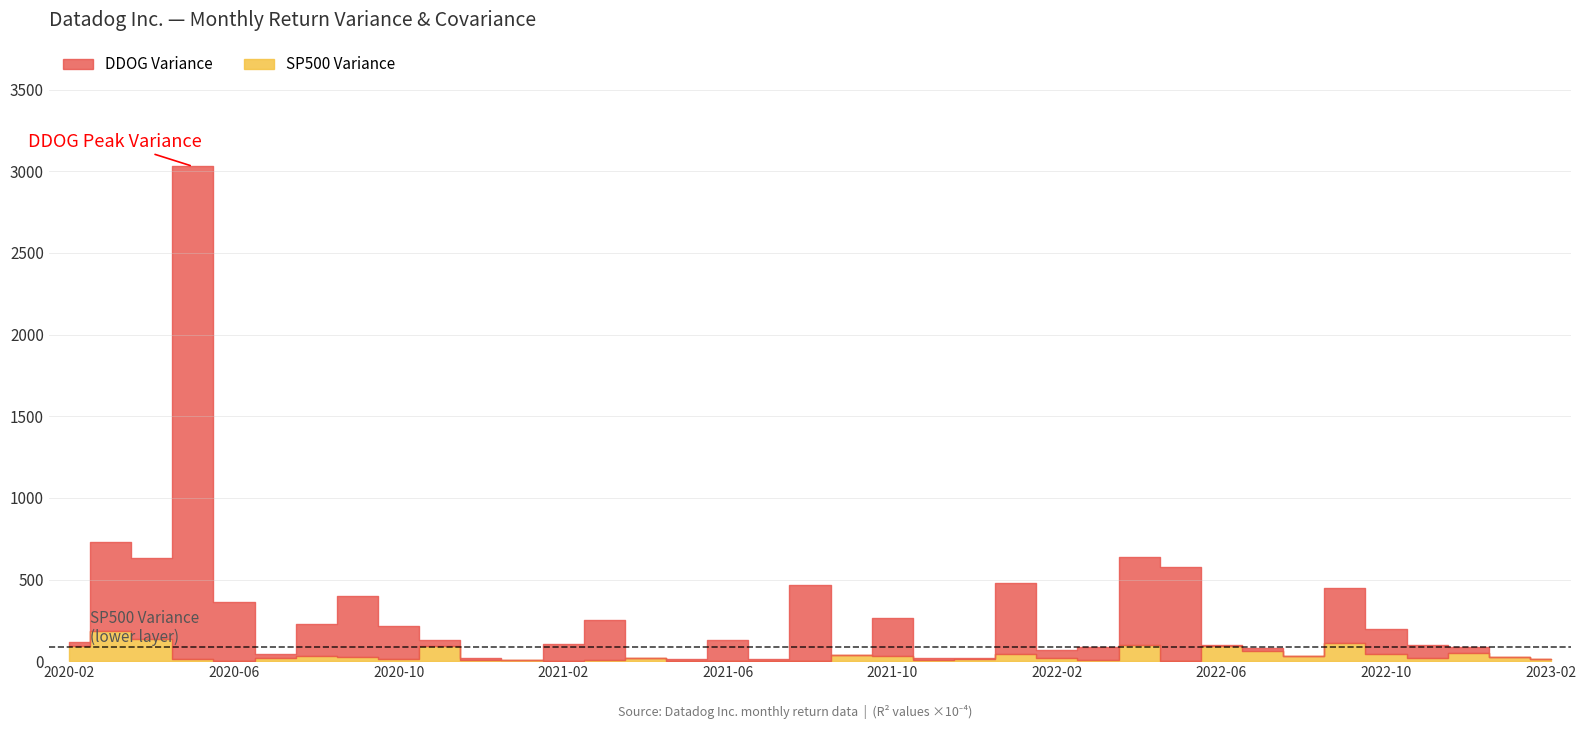

The value of DDOG Variance at 2022-04 is 311.3. True or false?

False